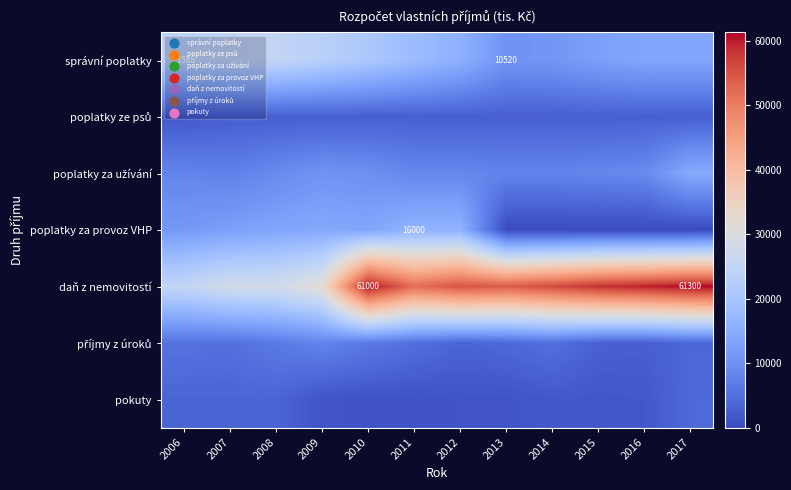

The value of správní poplatky at 2006 is 23588.0. True or false?

True